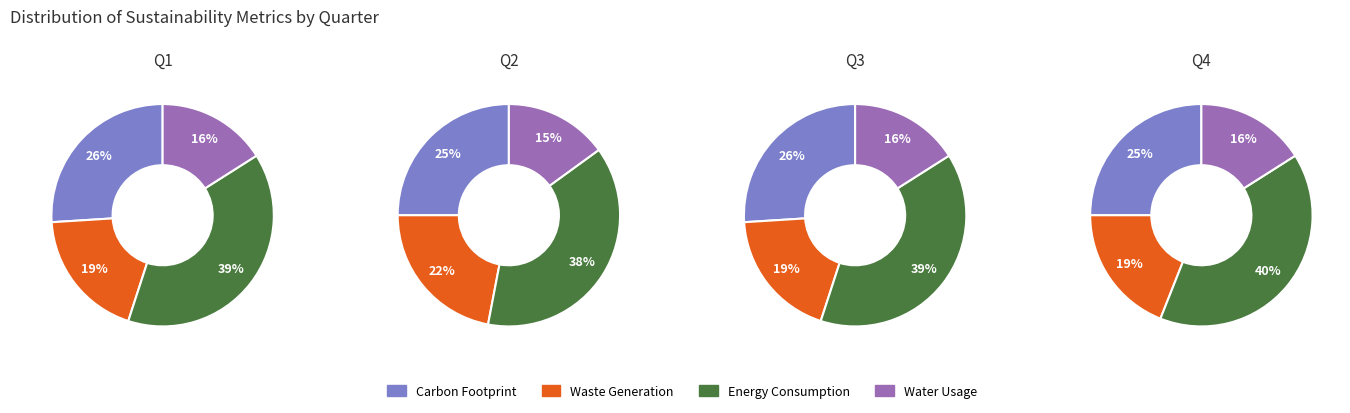

Does 3 account for over 50% of the chart?

No